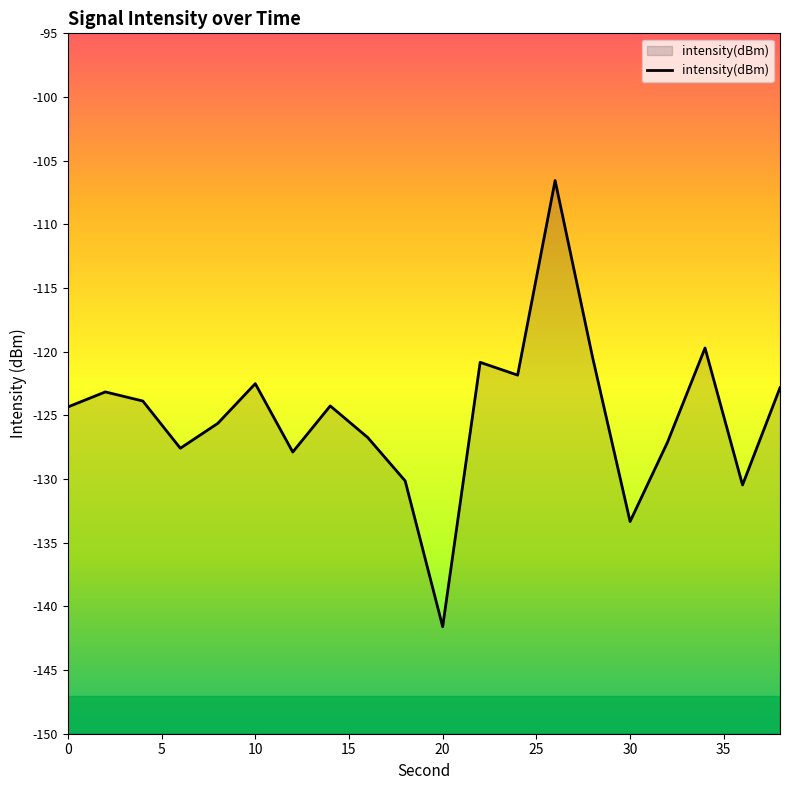

What is the change in value from 10 to 20?

-19.1